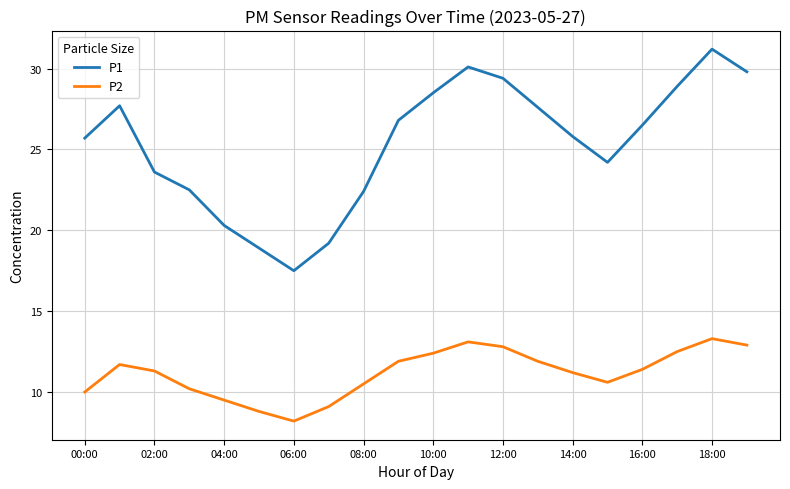

What is the maximum value for P1?

31.2